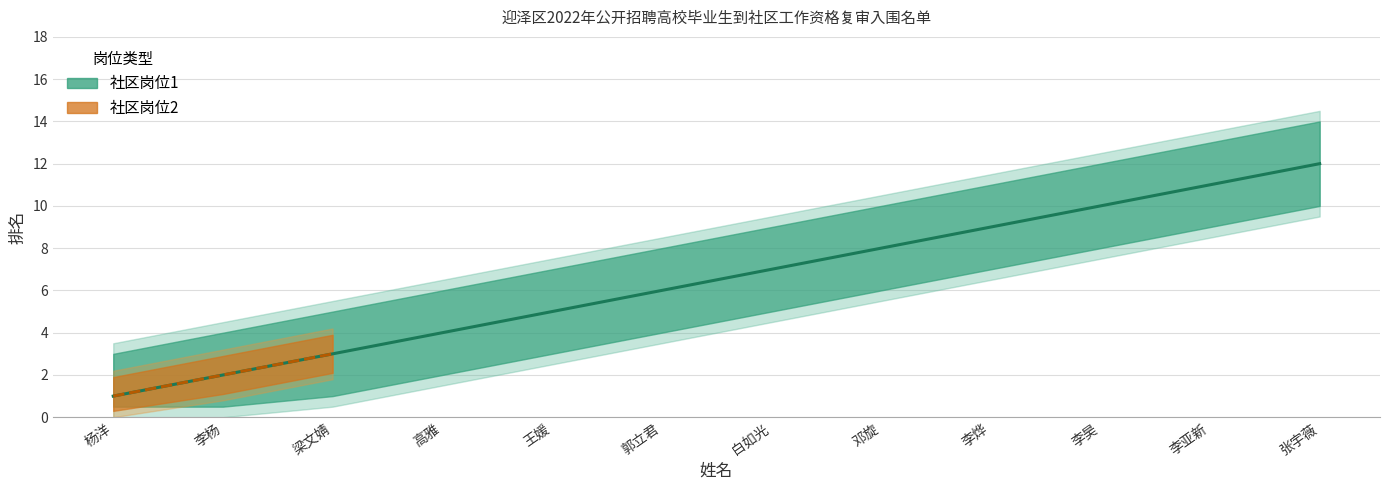

What is the label of the 2nd point from the right?

李亚新